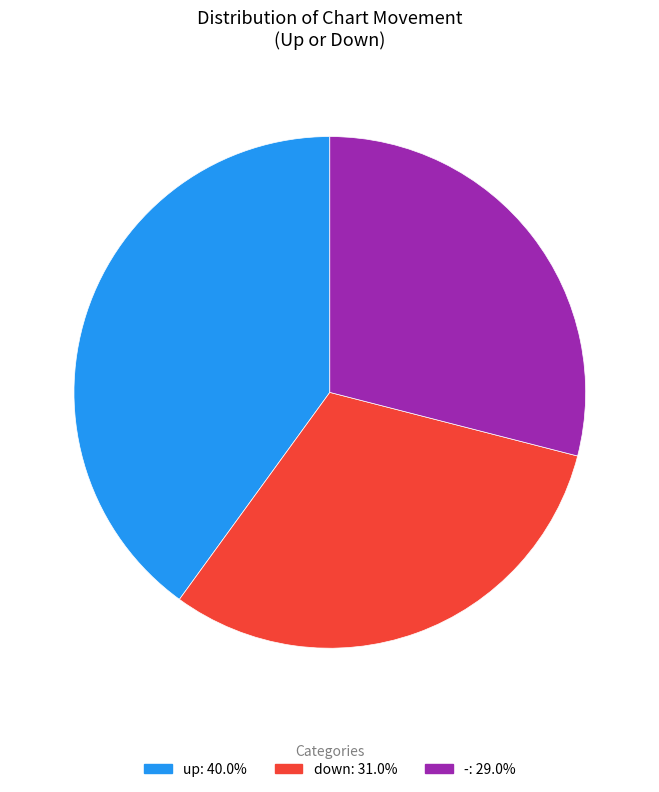

Combined, do down and - account for over 50%?

Yes